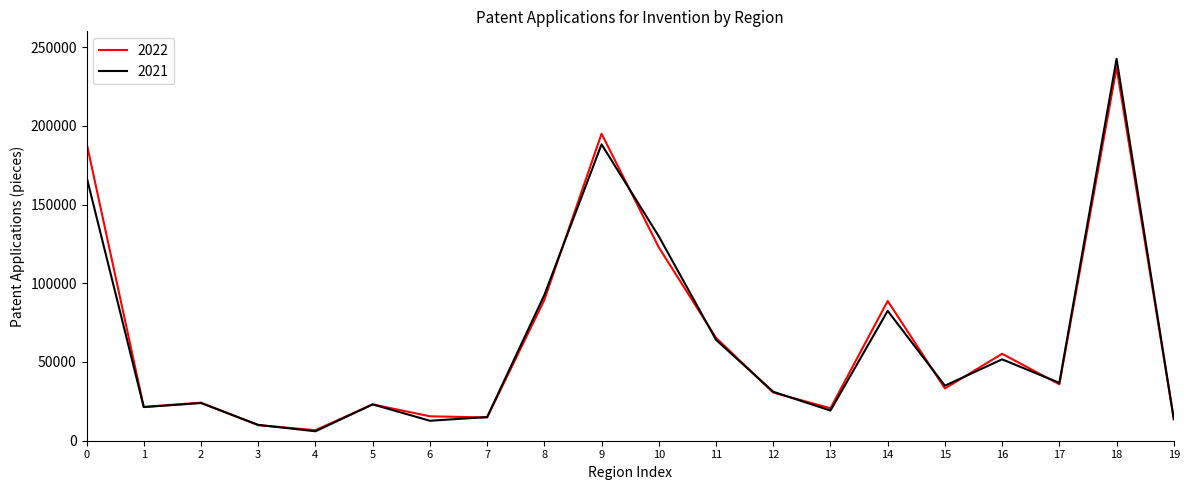

Which series has the largest range (max minus min)?

2021